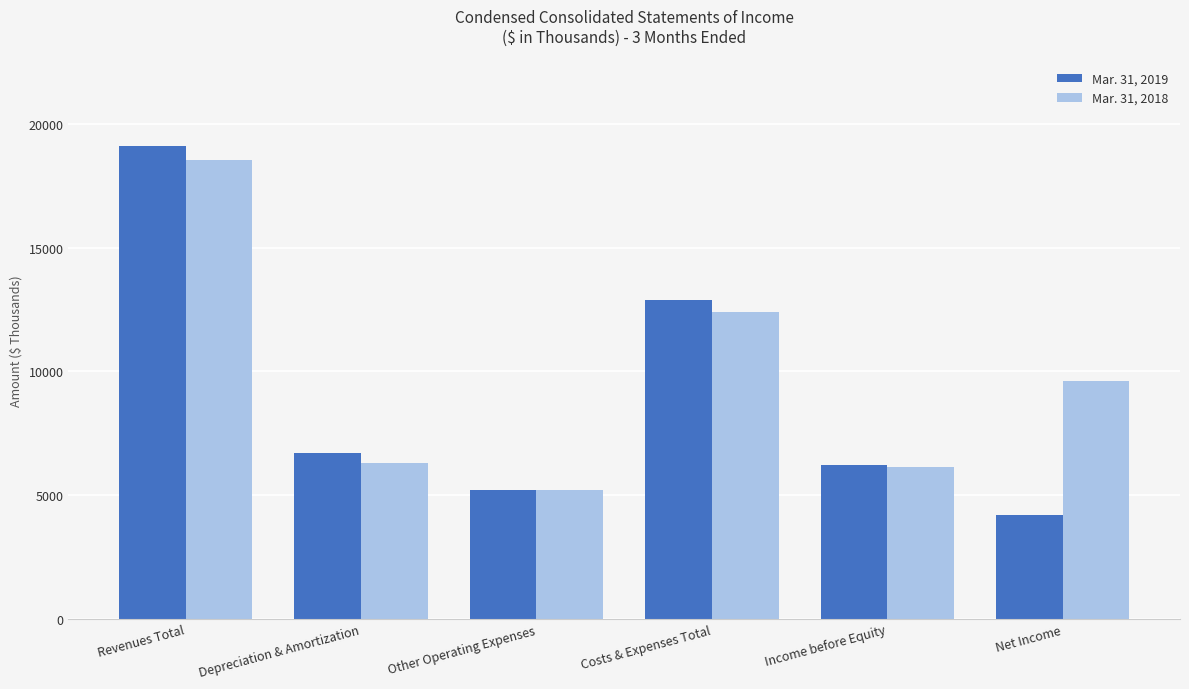

Reading left to right, list all the values displayed in this chart.

Mar. 31, 2019: Revenues Total=19112	Depreciation & Amortization=6708	Other Operating Expenses=5210	Costs & Expenses Total=12888	Income before Equity=6224	Net Income=4212
Mar. 31, 2018: Revenues Total=18539	Depreciation & Amortization=6287	Other Operating Expenses=5208	Costs & Expenses Total=12399	Income before Equity=6140	Net Income=9604